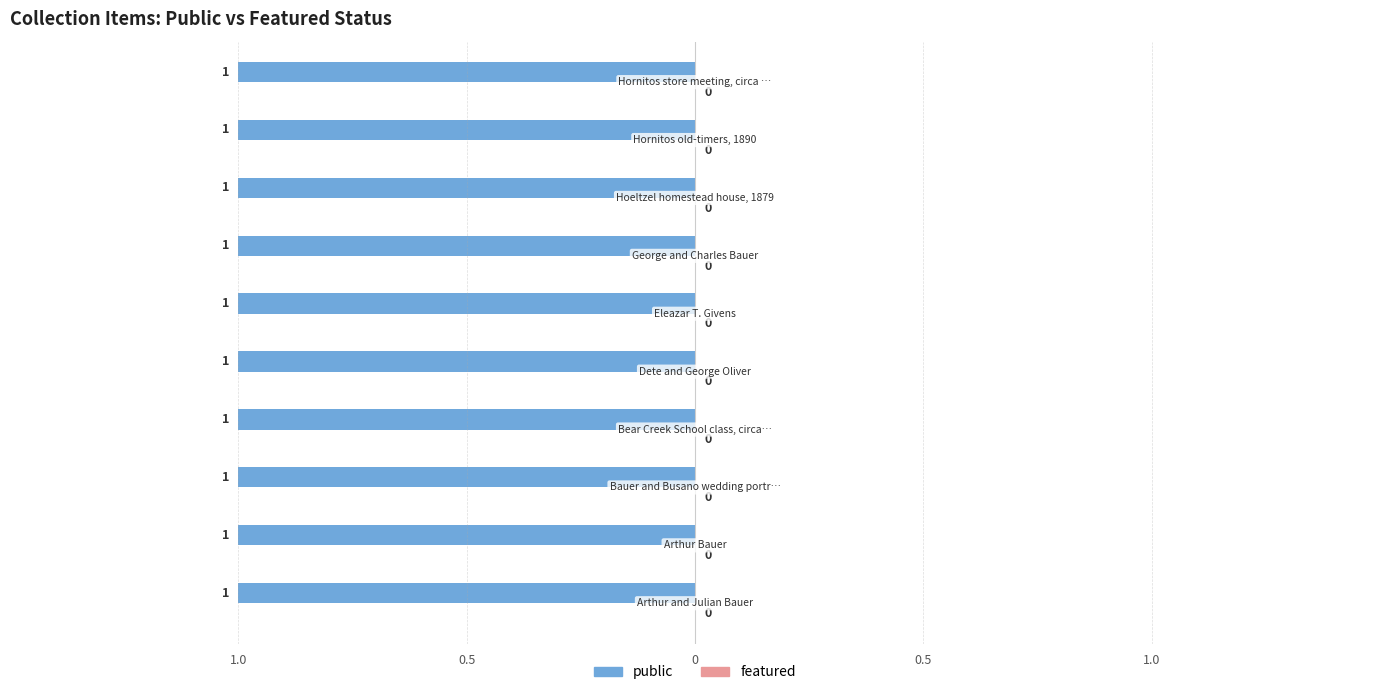

Between Arthur Bauer and Hoeltzel homestead house, 1879, which series saw the biggest shift?

public